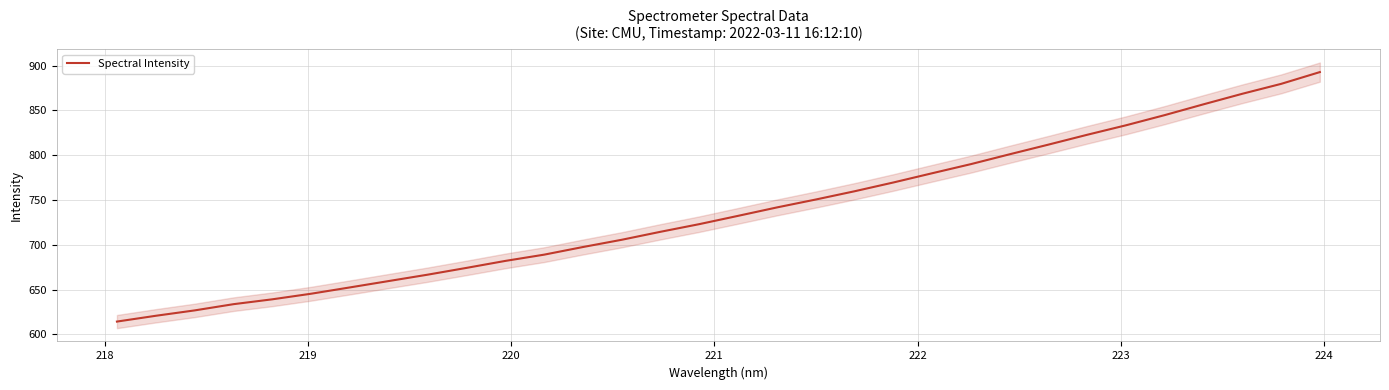

What is the maximum value for Spectral Intensity?

892.9